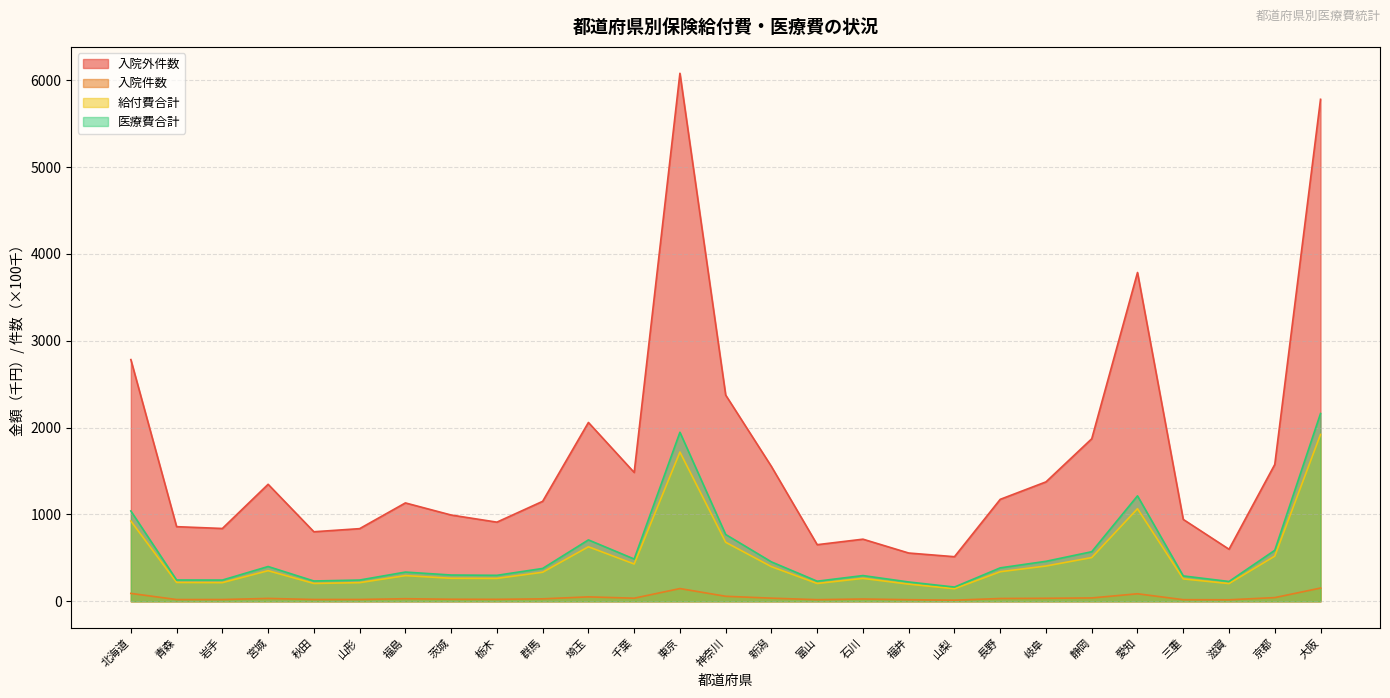

Reading right to left, what are all the values shown in this chart?

入院外件数: 大阪=5781.2	京都=1575.8	滋賀=599.6	三重=943.0	愛知=3786.7	静岡=1872.0	岐阜=1375.4	長野=1174.2	山梨=513.6	福井=555.9	石川=715.4	富山=652.0	新潟=1552.2	神奈川=2375.1	東京=6080.9	千葉=1483.9	埼玉=2059.6	群馬=1151.5	栃木=911.5	茨城=993.6	福島=1133.0	山形=836.7	秋田=800.9	宮城=1347.5	岩手=838.6	青森=859.5	北海道=2783.6
入院件数: 大阪=152.6	京都=42.5	滋賀=17.5	三重=18.6	愛知=86.7	静岡=38.6	岐阜=34.5	長野=32.2	山梨=13.1	福井=18.5	石川=26.5	富山=18.8	新潟=36.1	神奈川=57.8	東京=146.7	千葉=35.7	埼玉=51.0	群馬=28.3	栃木=22.6	茨城=23.6	福島=29.7	山形=21.1	秋田=20.8	宮城=33.0	岩手=20.4	青森=20.2	北海道=91.0
給付費合計: 大阪=1921.7	京都=520.4	滋賀=204.2	三重=258.0	愛知=1066.1	静岡=503.9	岐阜=406.6	長野=340.7	山梨=144.8	福井=197.8	石川=264.0	富山=205.4	新潟=398.9	神奈川=679.6	東京=1718.7	千葉=429.5	埼玉=627.9	群馬=334.7	栃木=264.1	茨城=265.4	福島=295.8	山形=214.8	秋田=205.5	宮城=352.7	岩手=215.1	青森=217.2	北海道=924.5
医療費合計: 大阪=2162.7	京都=587.1	滋賀=228.2	三重=292.3	愛知=1214.4	静岡=571.0	岐阜=460.6	長野=385.1	山梨=164.0	福井=222.5	石川=296.4	富山=231.5	新潟=453.8	神奈川=769.4	東京=1946.8	千葉=486.9	埼玉=707.2	群馬=378.4	栃木=299.2	茨城=302.6	福島=336.5	山形=244.8	秋田=233.9	宮城=400.5	岩手=244.6	青森=245.4	北海道=1040.3